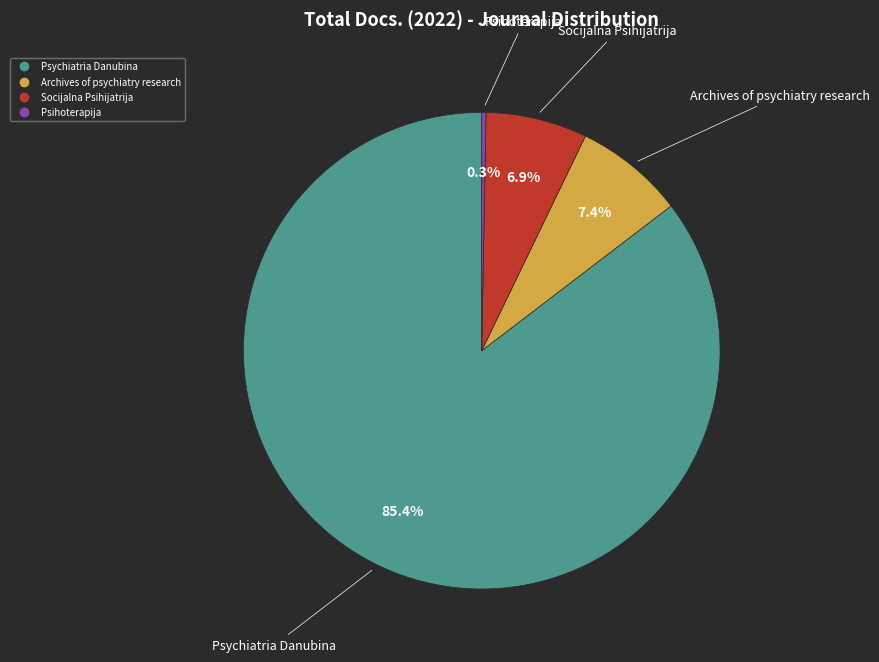

How many segments does this pie chart have?

4